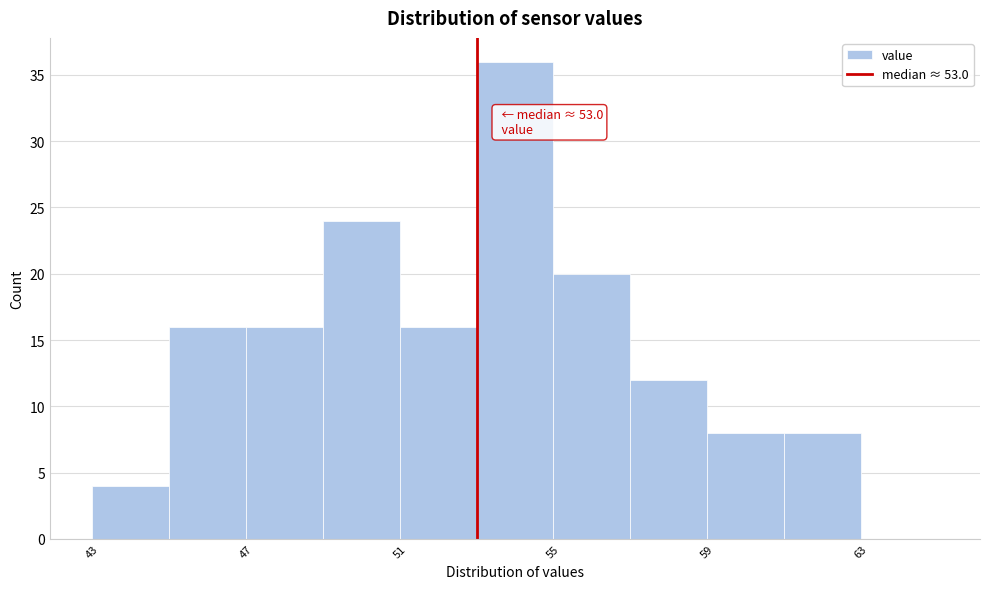

Over which range of the x-axis is the bar tallest?

53 to 55